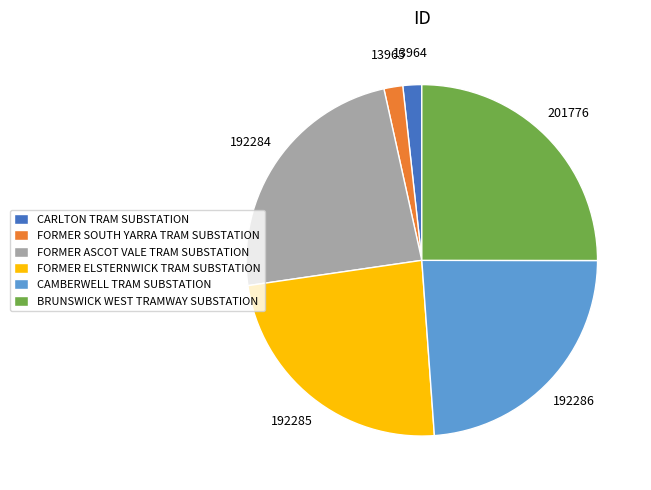

Do CARLTON TRAM SUBSTATION and CAMBERWELL TRAM SUBSTATION together represent more than half of the pie?

No